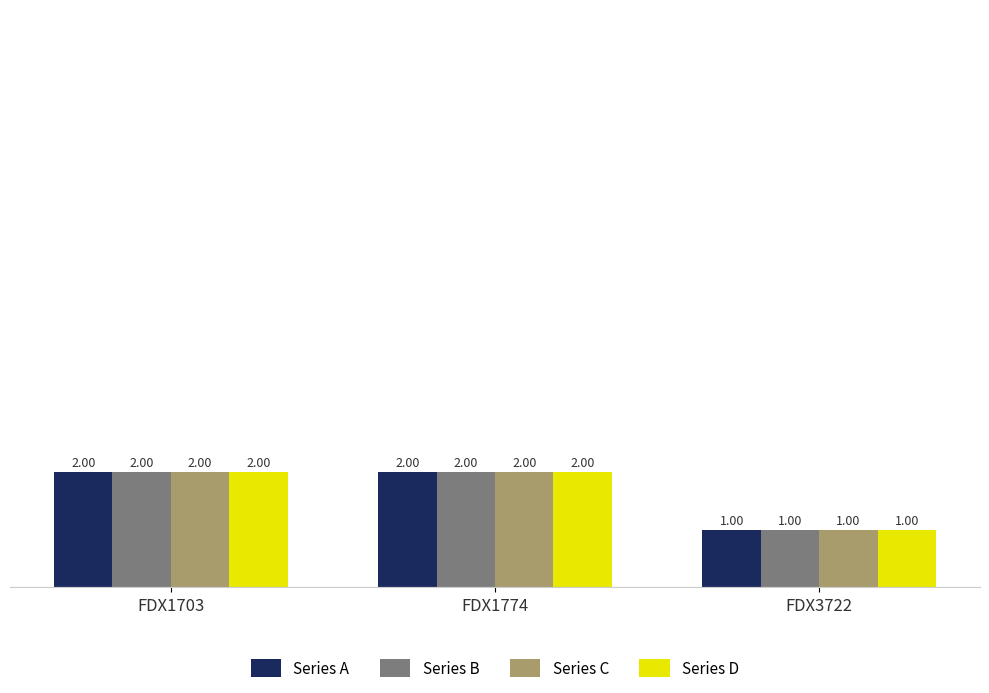

What is the sum of the Series C values at FDX1774 and FDX1703?

4